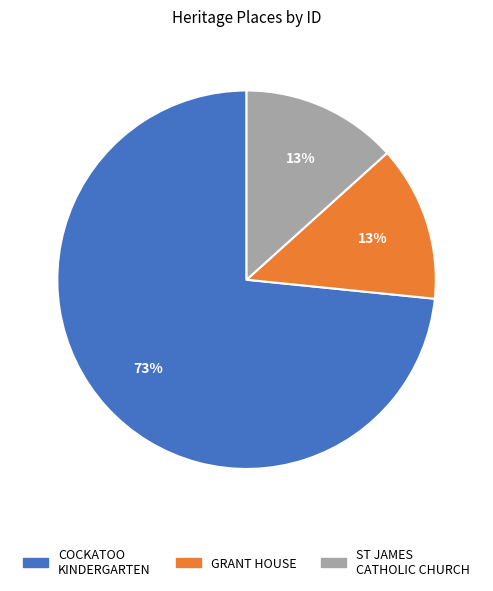

To the nearest percent, what is the average slice percentage?

33%